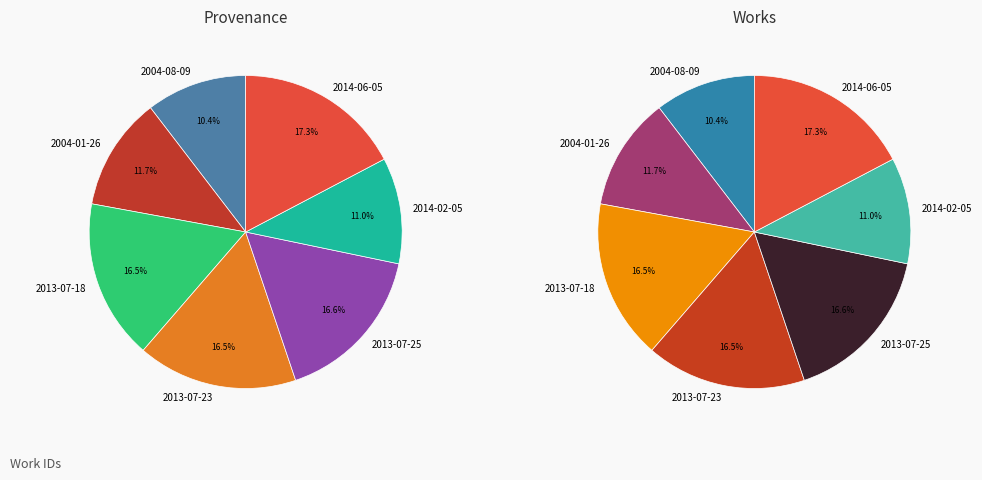

Does any single category account for the majority?

No